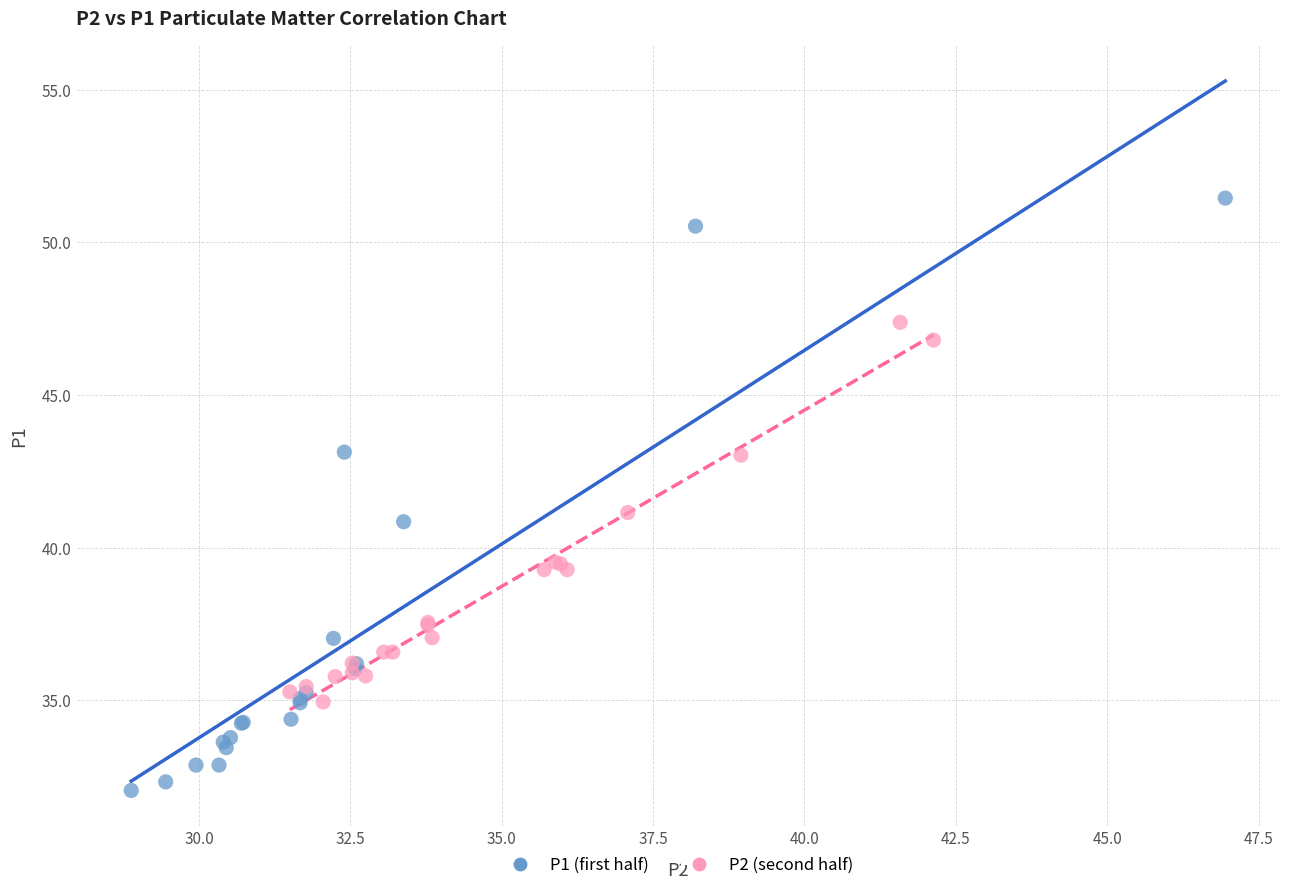

Which series contains the lowest Y value?

P1 (first half)